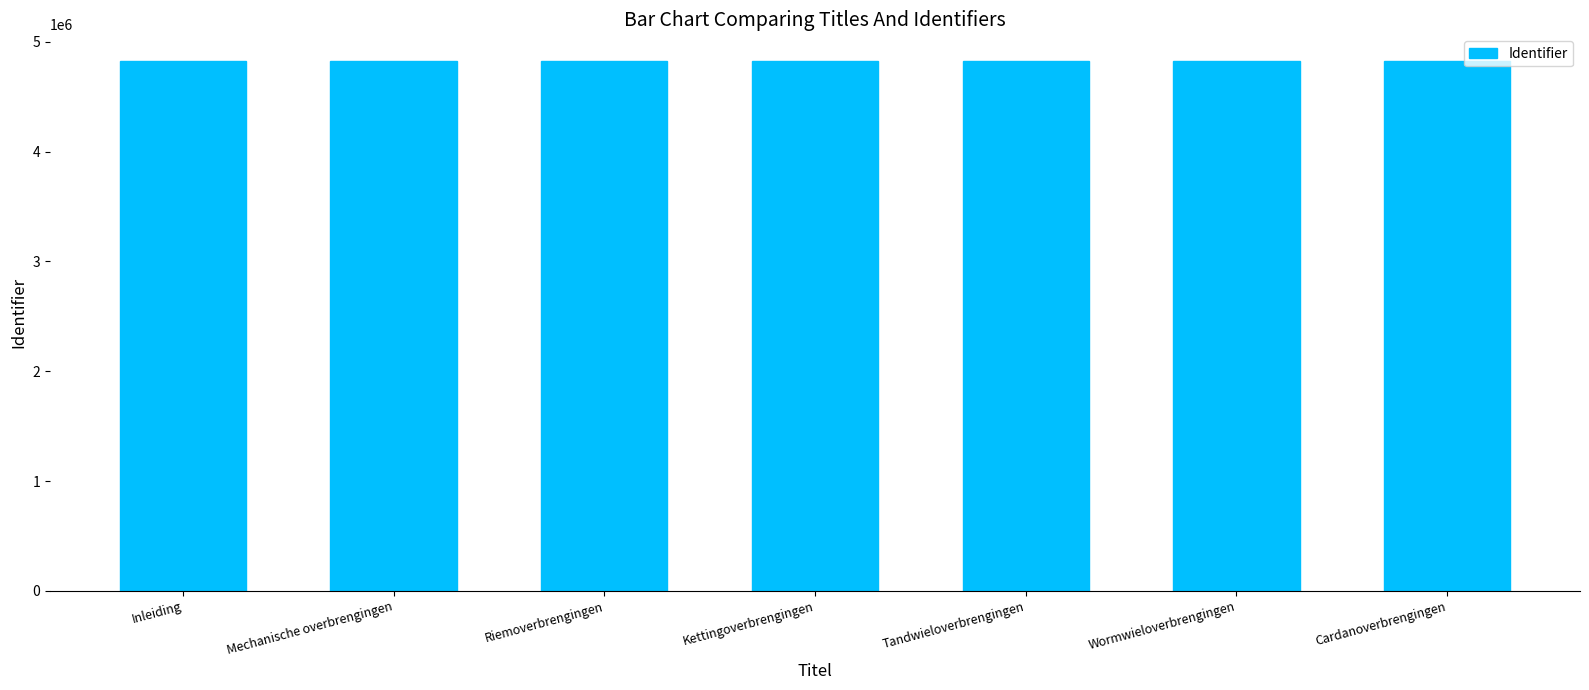

What is the approximate value at Kettingoverbrengingen?

4825332